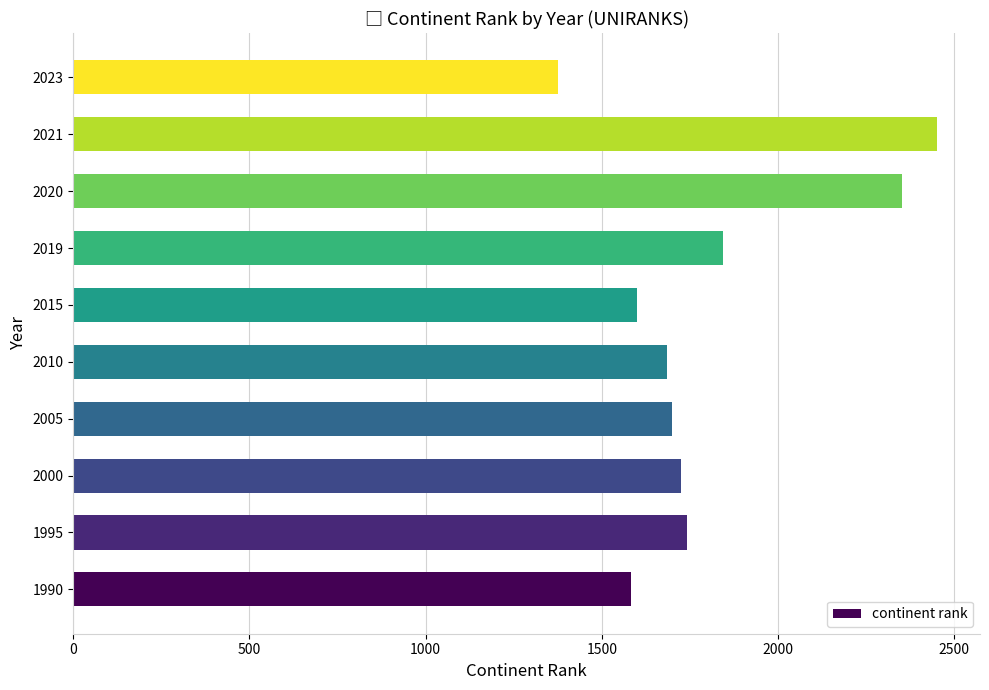

What is the change in value from 1990 to 2019?

+261